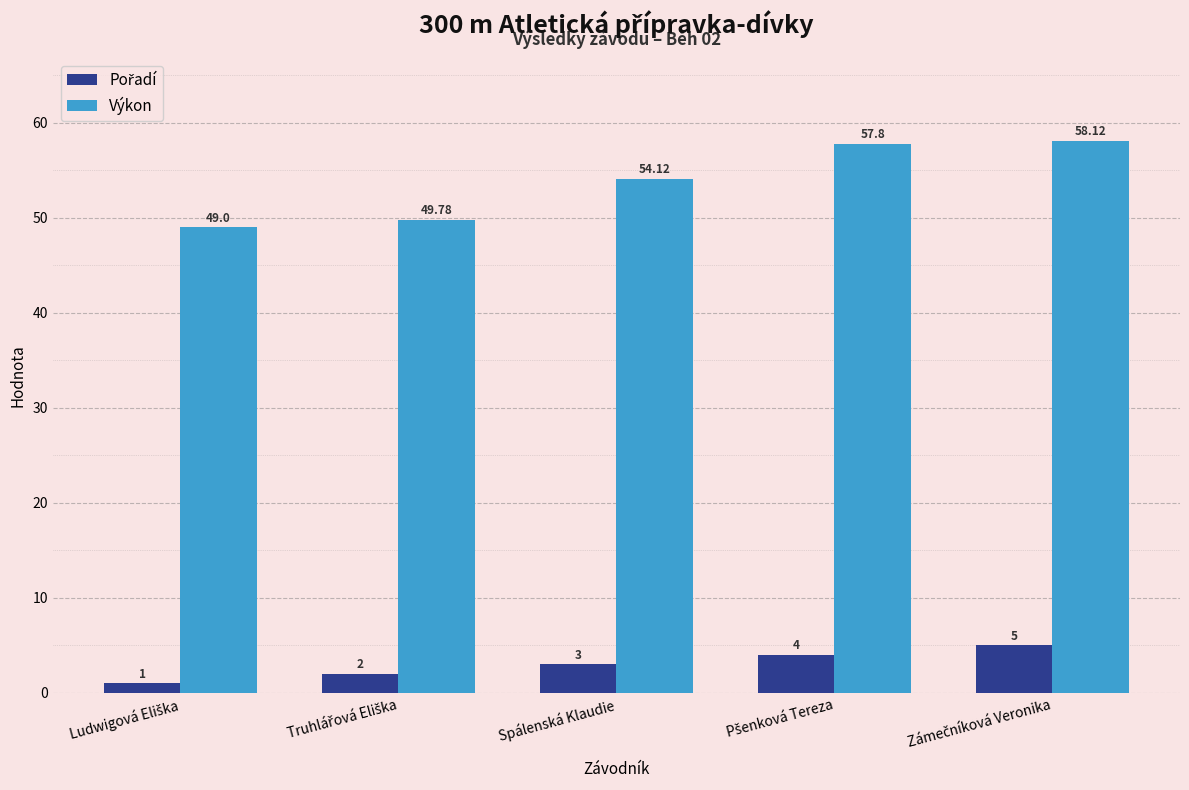

Which series has the largest range (max minus min)?

Výkon